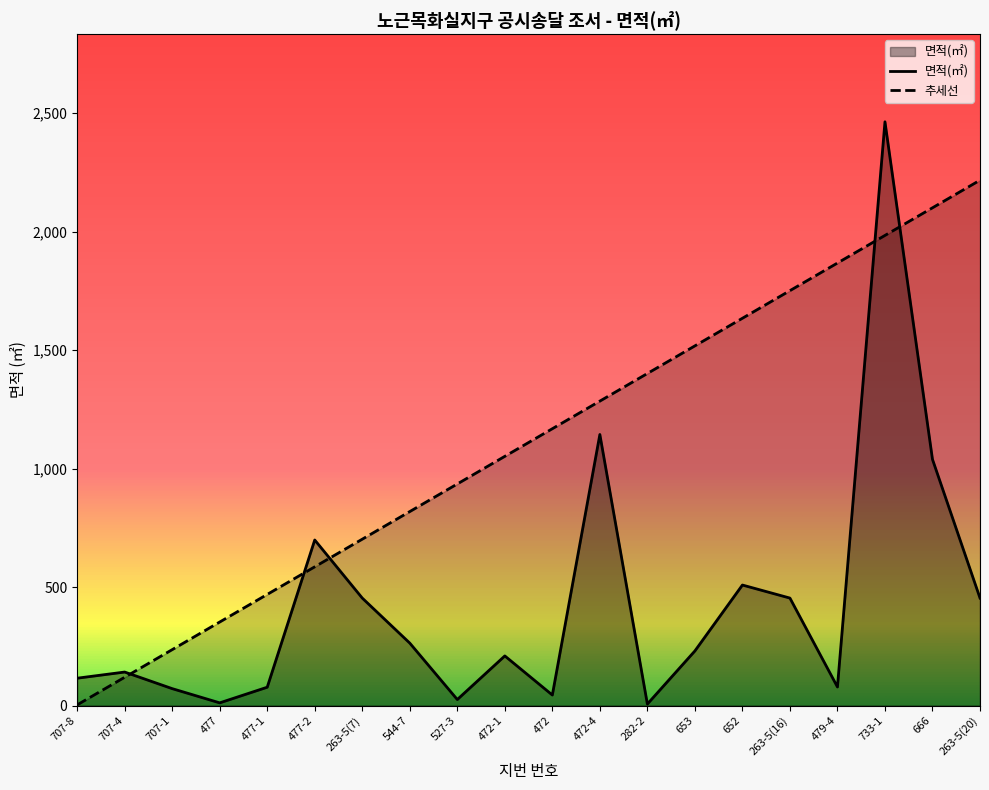

What is the difference between the maximum and second lowest values?

2451